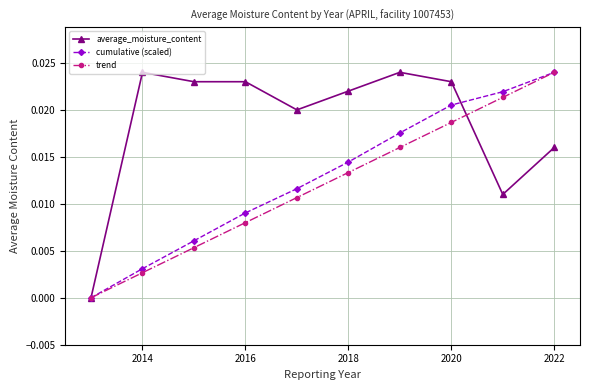

True or false: average_moisture_content has more than 1 interior local peaks.

True